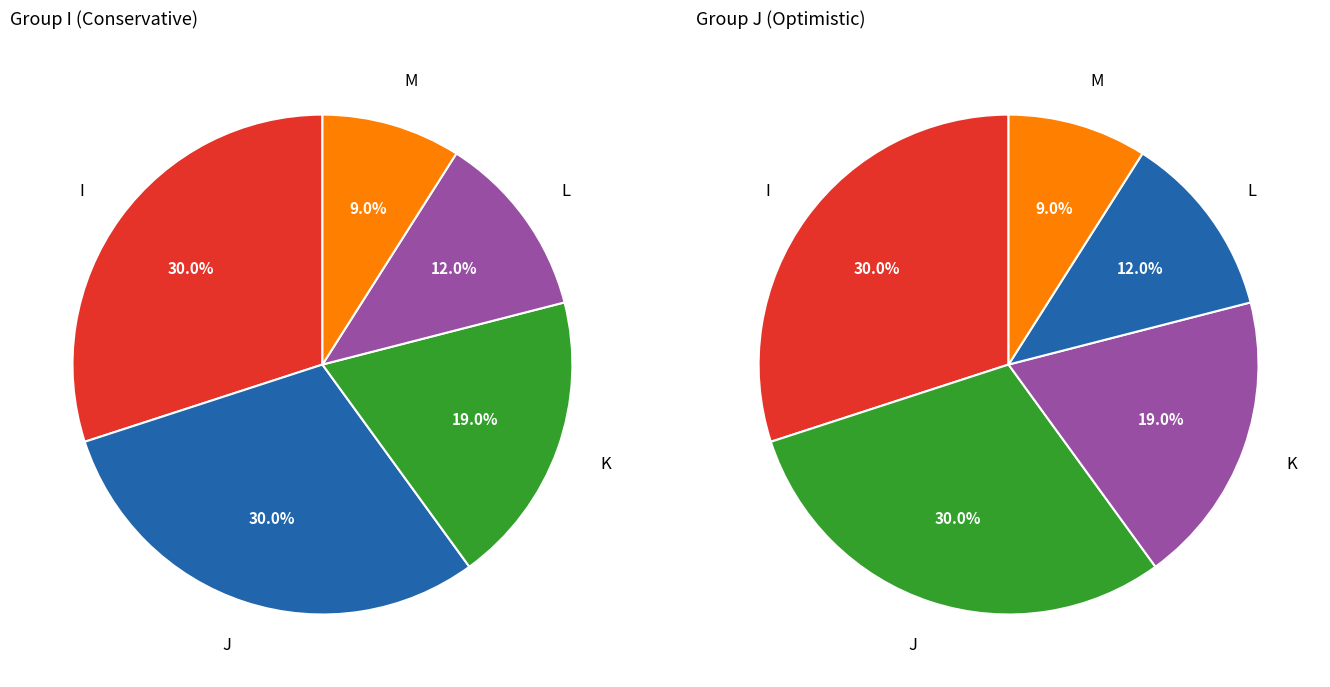

Does K represent more than half of the total?

No